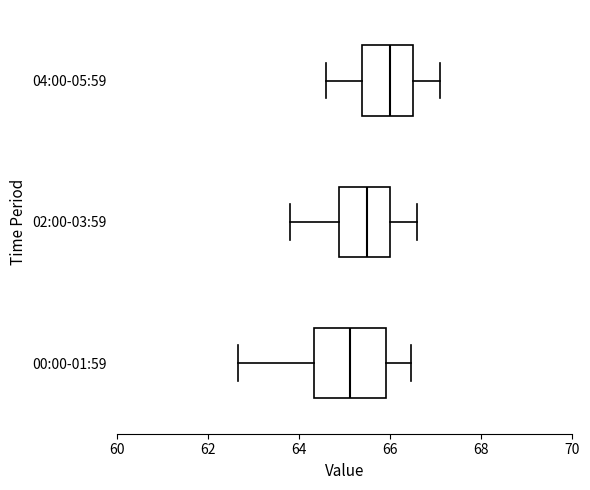

Where does the left whisker of the box for 02:00-03:59 end on the x-axis? The values are not printed on the chart, so give them approximately, as read against the axis.

63.8